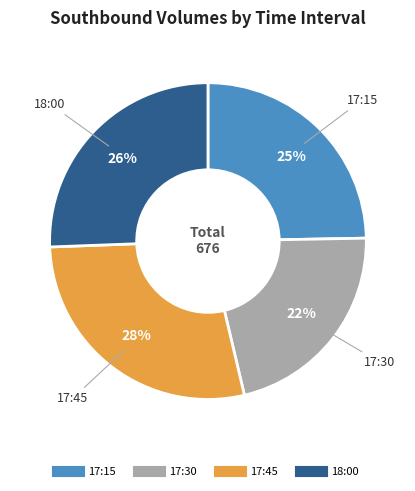

Is the sum of 17:30 and 17:15 greater than half?

No